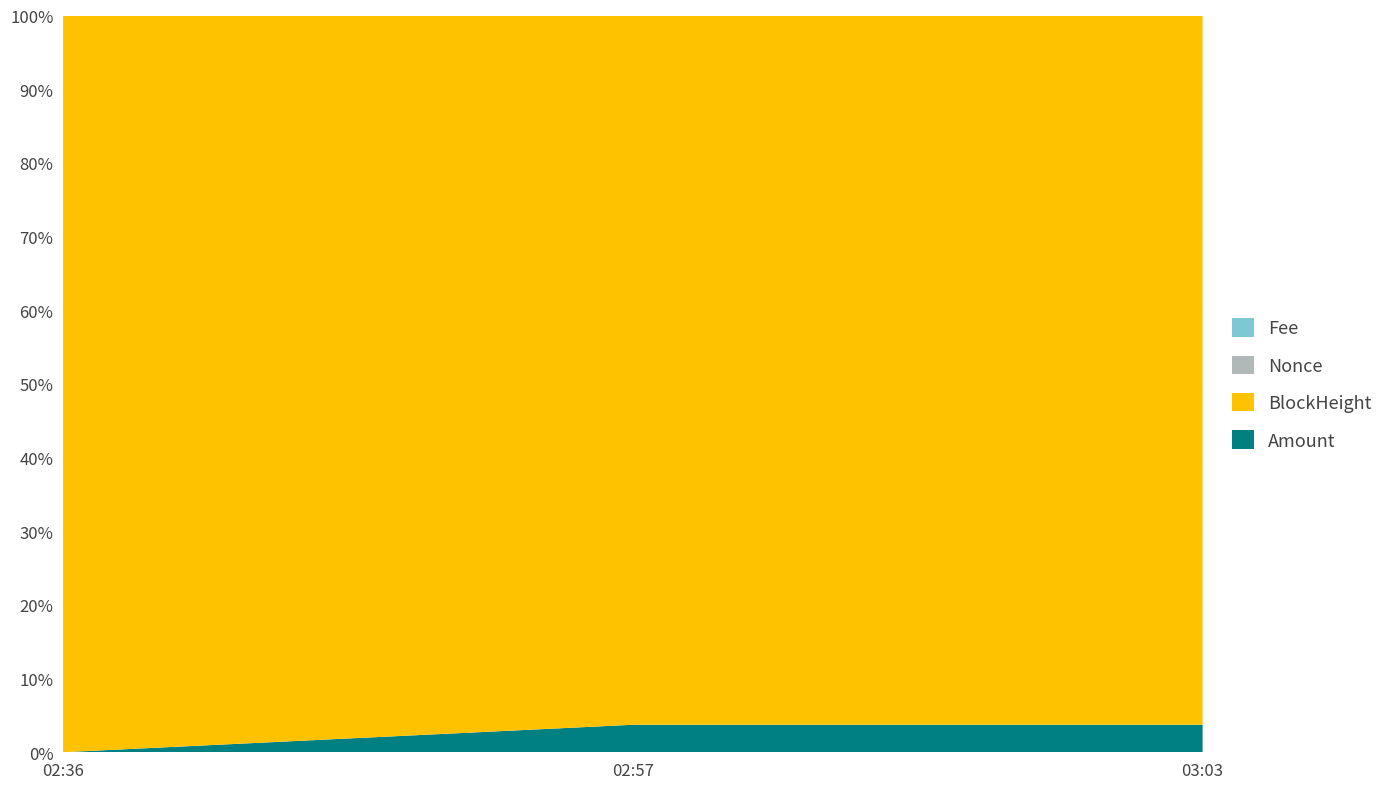

Reading left to right, extract all data points from this chart.

Amount: 2021-06-01 02:36:00=2.0	2021-06-01 02:57:00=1010.0	2021-06-01 03:03:00=1011.0
BlockHeight: 2021-06-01 02:36:00=26037.0	2021-06-01 02:57:00=26043.0	2021-06-01 03:03:00=26044.0
Nonce: 2021-06-01 02:36:00=18.0	2021-06-01 02:57:00=3.0	2021-06-01 03:03:00=0.0
Fee: 2021-06-01 02:36:00=0.0	2021-06-01 02:57:00=0.1	2021-06-01 03:03:00=0.0